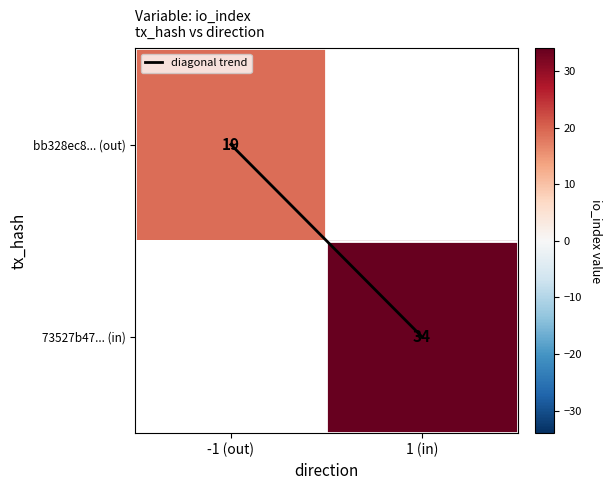

What is the difference between the diagonal trend values at -1 (out) and 1 (in)?

1.0